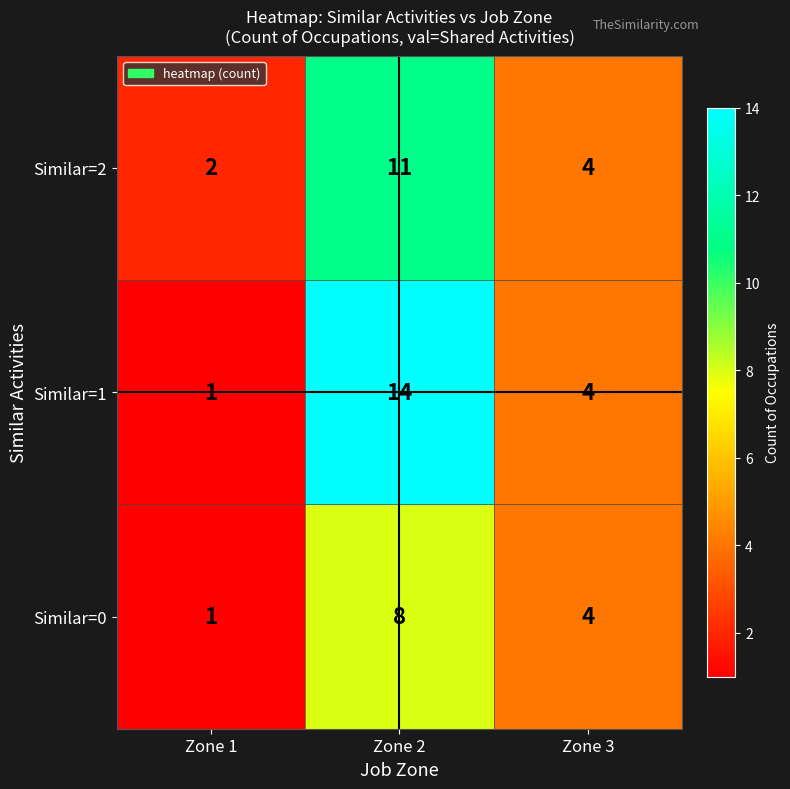

Which series has the widest spread of values?

Similar=1